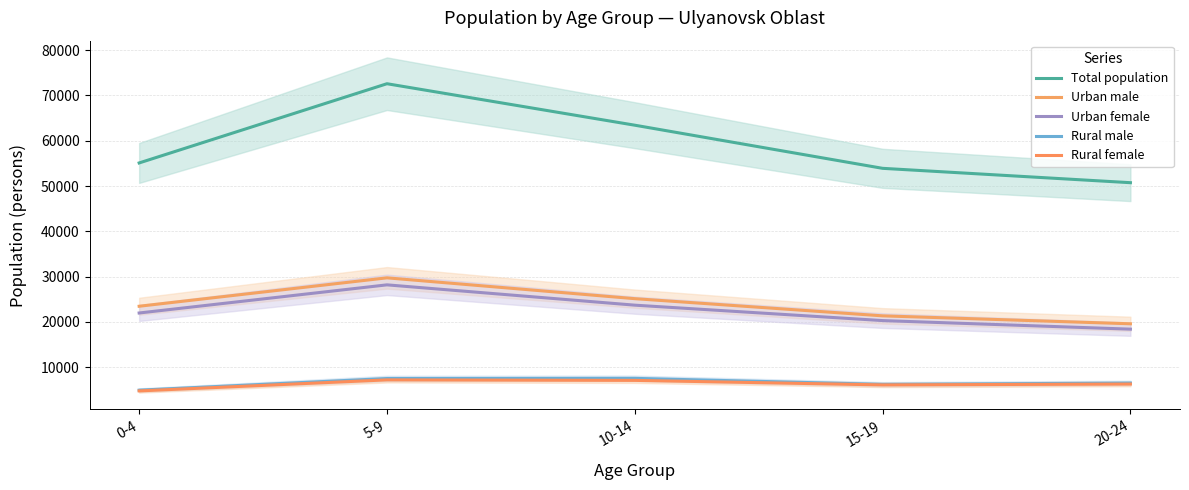

At how many categories does at least one series exceed 46624?

5